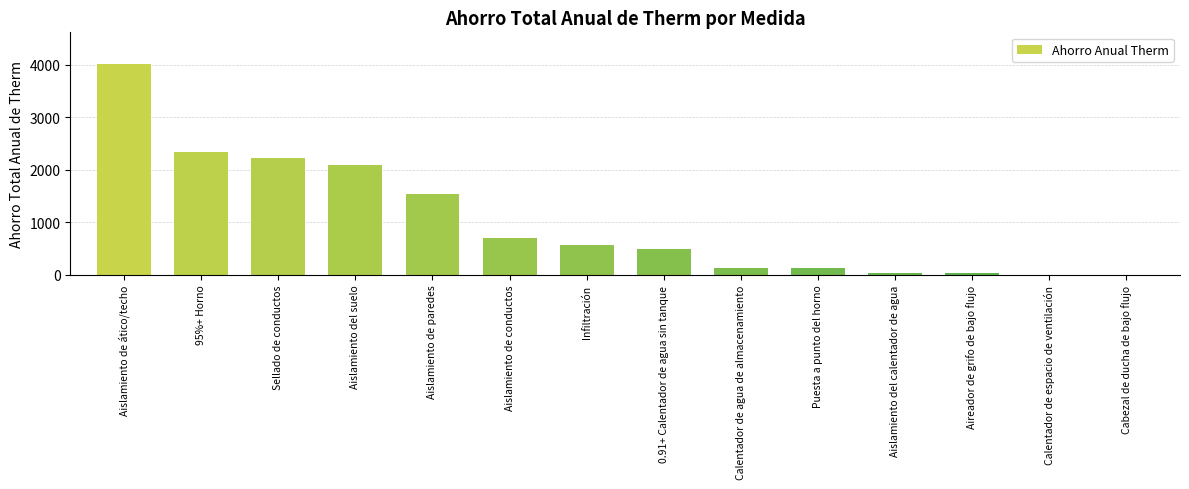

What is the greatest value displayed?

4013.2